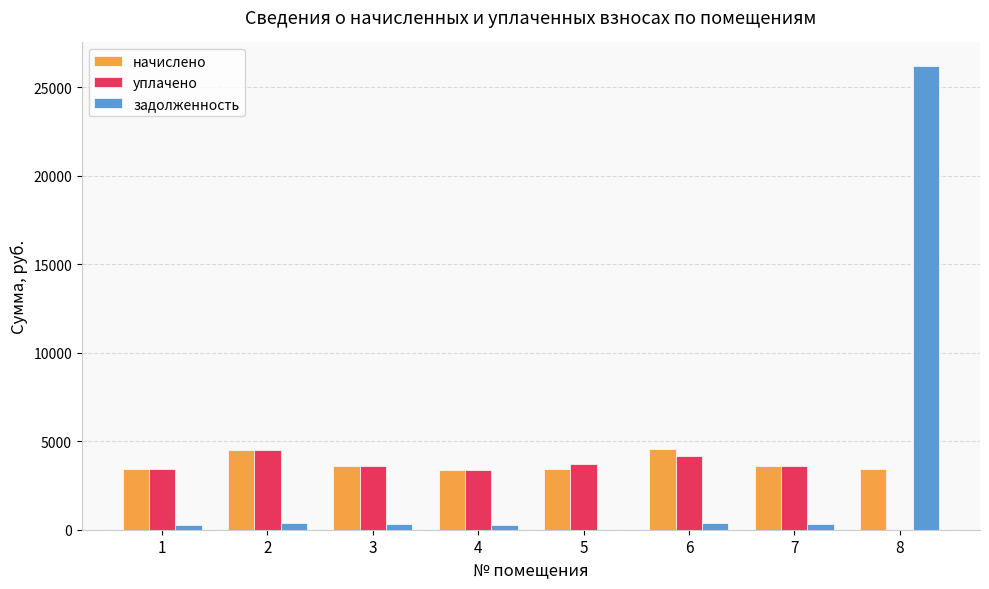

What is the greatest value displayed?

26228.6